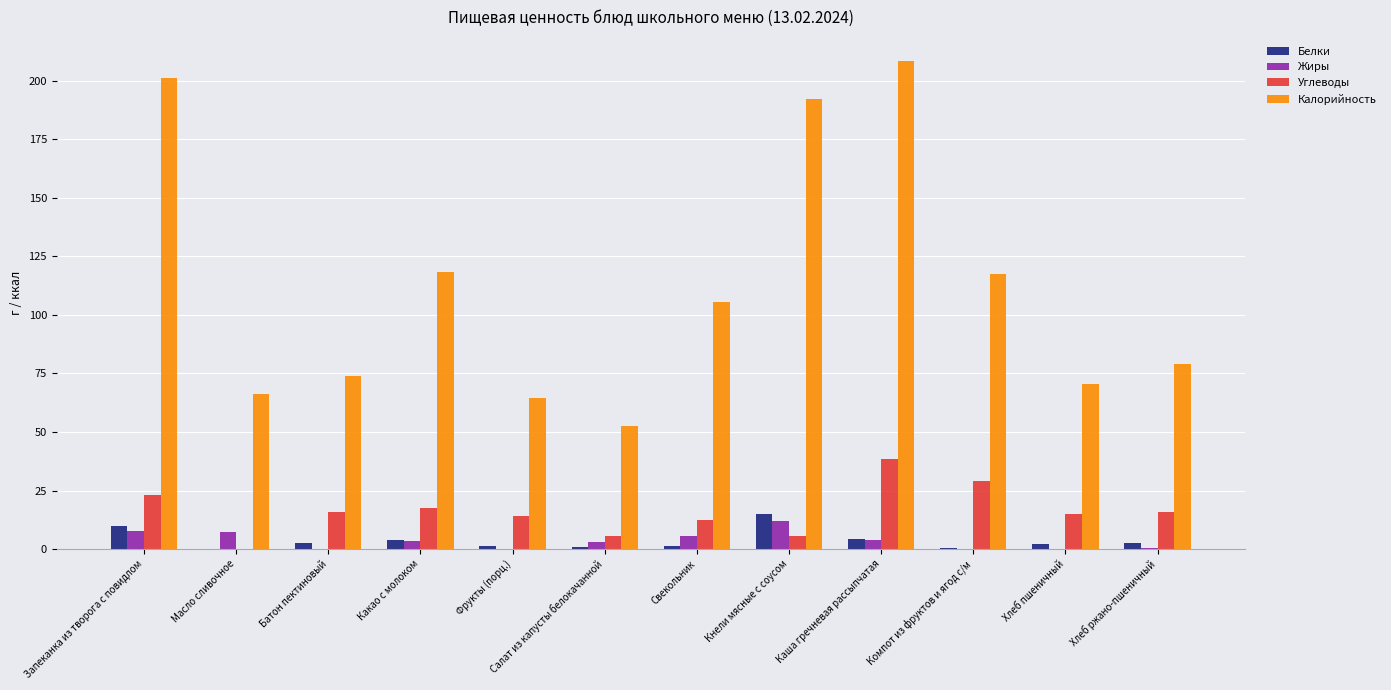

Which series changed the most between Фрукты (порц.) and Каша гречневая рассыпчатая?

Калорийность